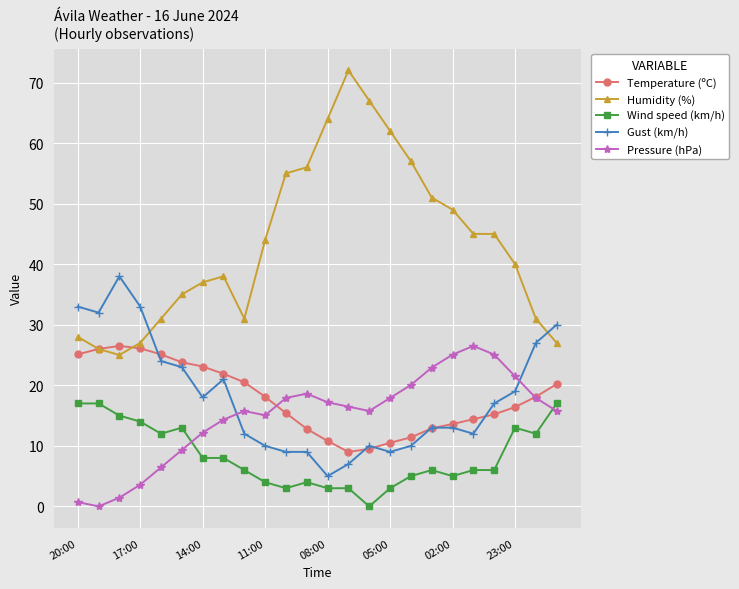

At how many categories does at least one series exceed 61?

4